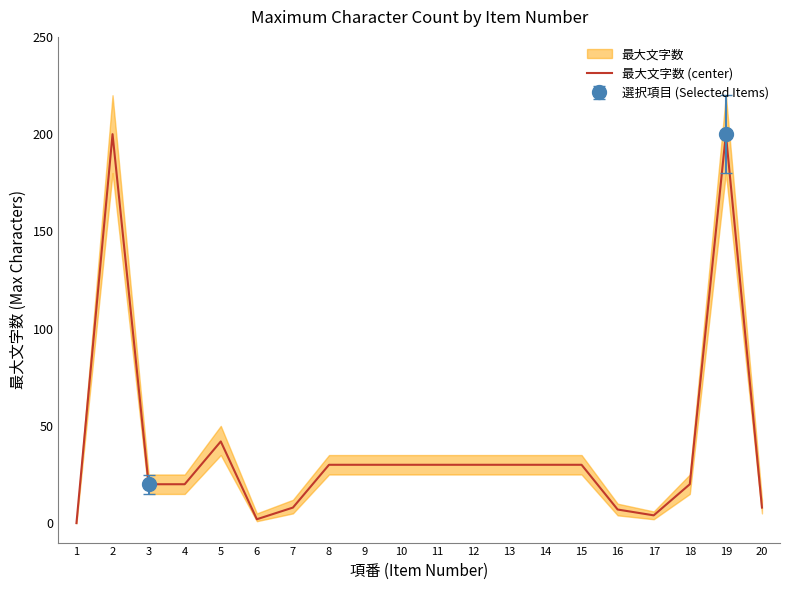

What is the change in value from 8 to 17?

-26